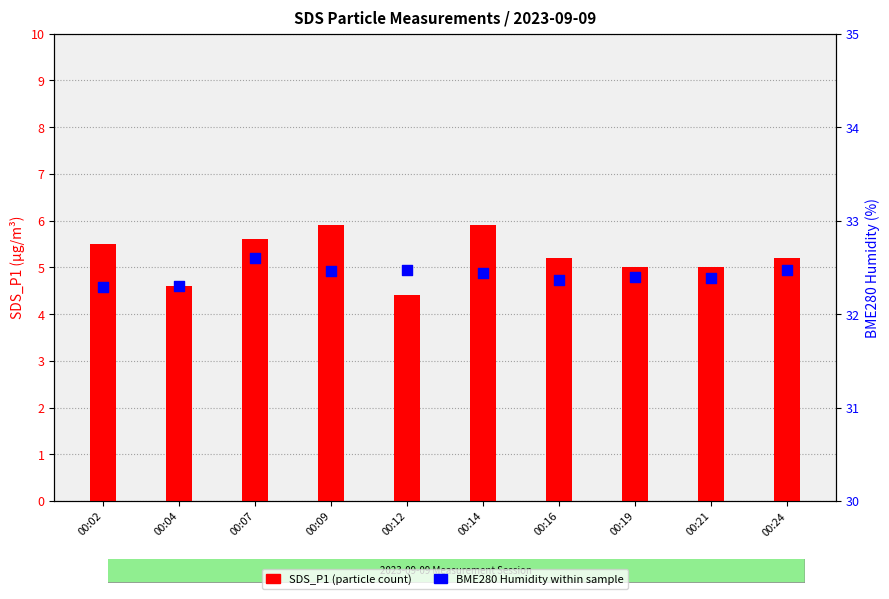

At how many categories does at least one series exceed 8?

10